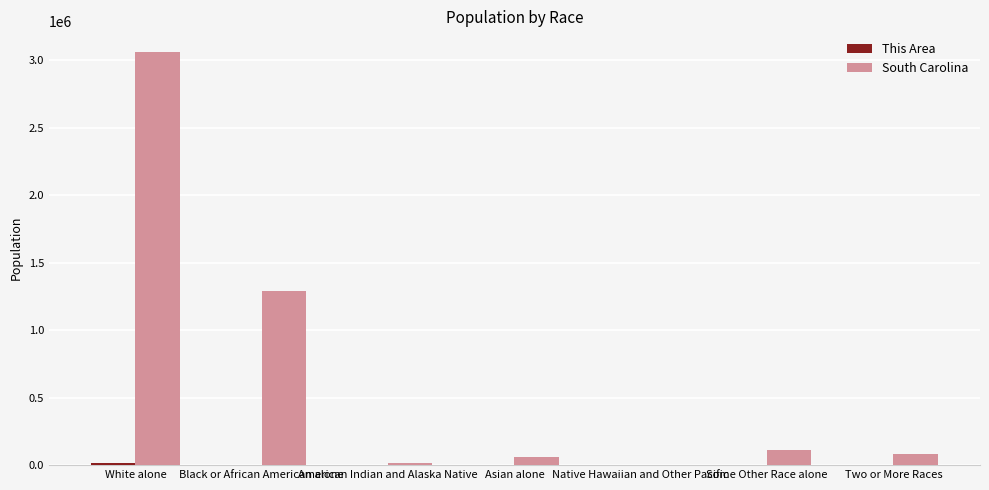

What is the sum of all South Carolina values?

4625364